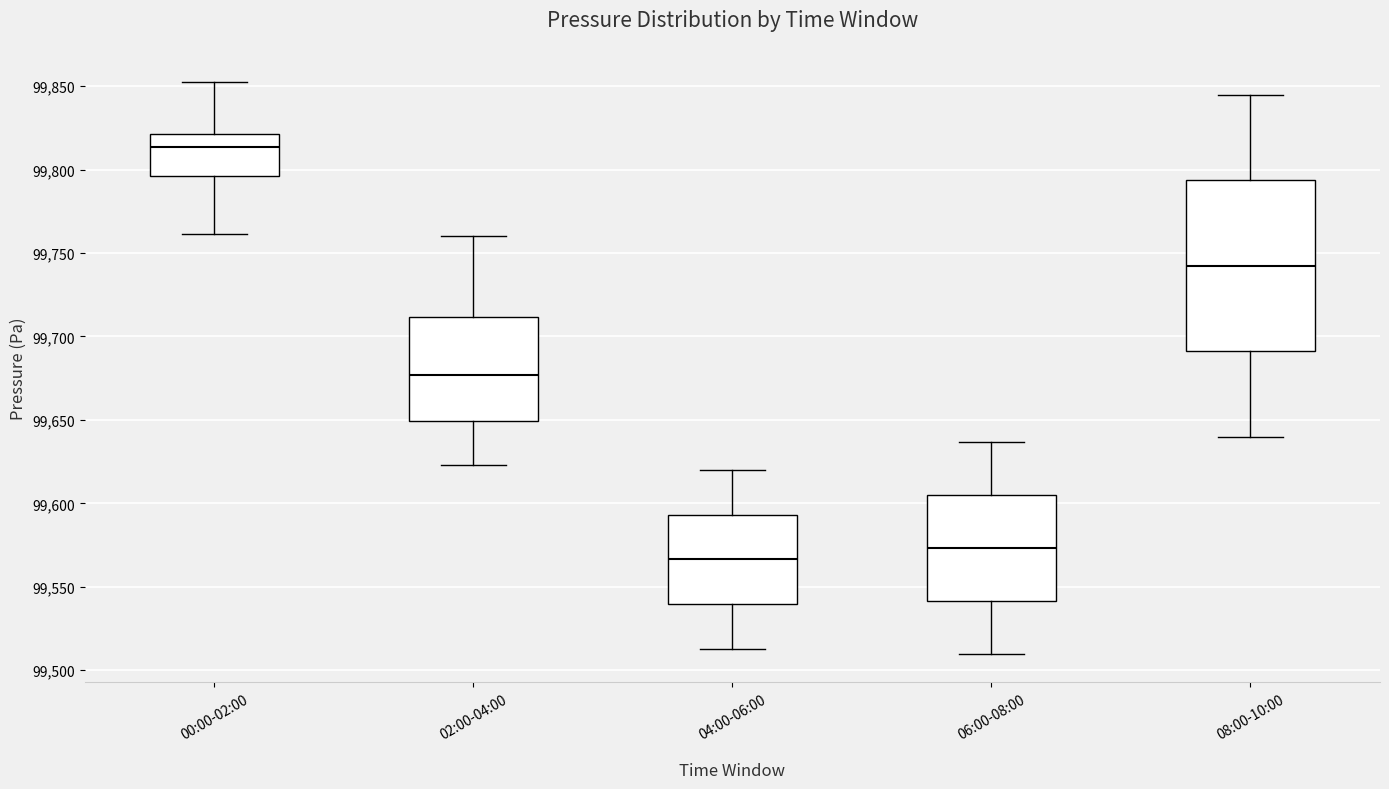

Reading left to right, read every box against the y-axis: the position of its median line, the range the box covers, and the ends of its whiskers. The values are not printed on the chart, so give them approximately, as read against the axis.

00:00-02:00: median 99815, box 99795 to 99820, whiskers 99760 to 99850
02:00-04:00: median 99675, box 99650 to 99710, whiskers 99625 to 99760
04:00-06:00: median 99565, box 99540 to 99595, whiskers 99515 to 99620
06:00-08:00: median 99575, box 99540 to 99605, whiskers 99510 to 99635
08:00-10:00: median 99740, box 99690 to 99795, whiskers 99640 to 99845